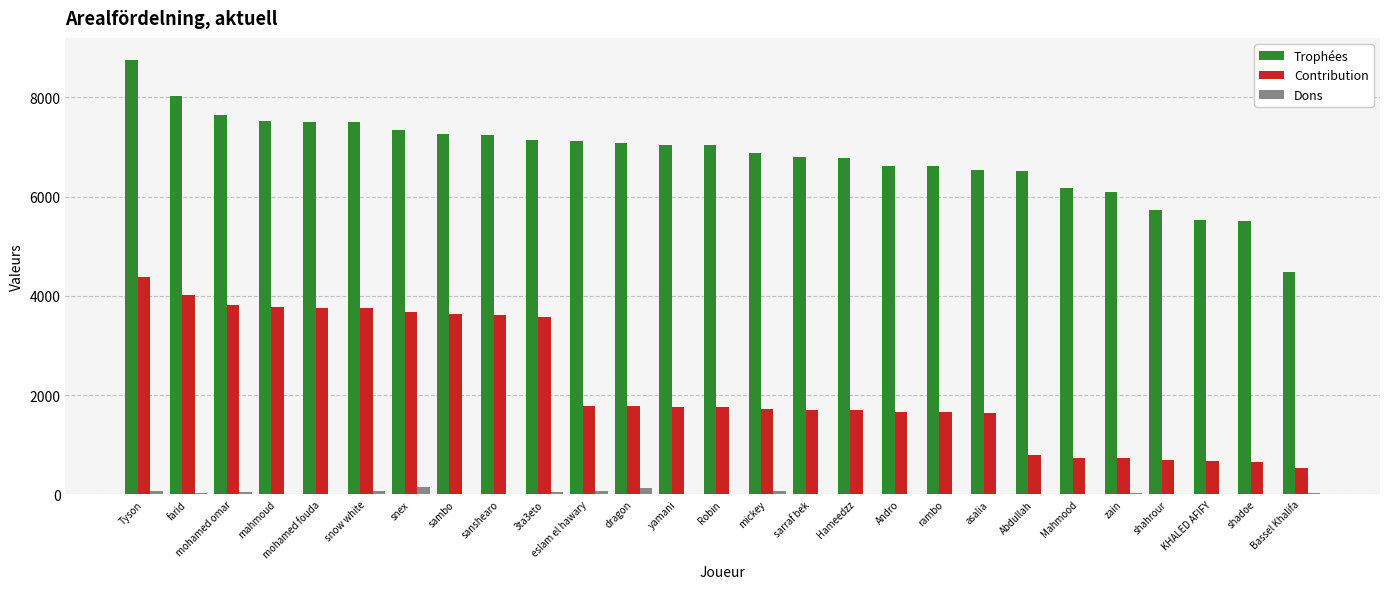

Between Andro and Abdullah, which series saw the biggest shift?

Contribution